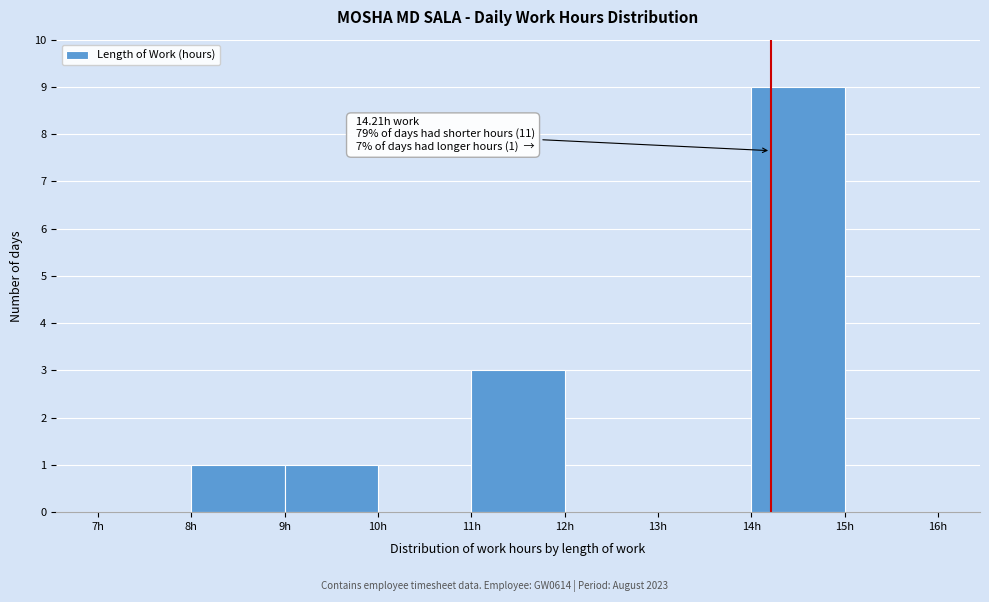

Which range on the x-axis has the tallest bar?

14 to 15